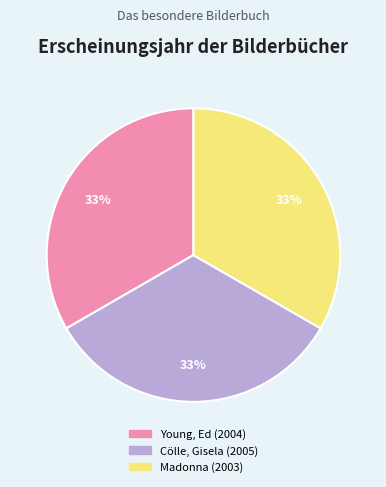

Combined, do Madonna and Cölle, Gisela account for over 50%?

Yes